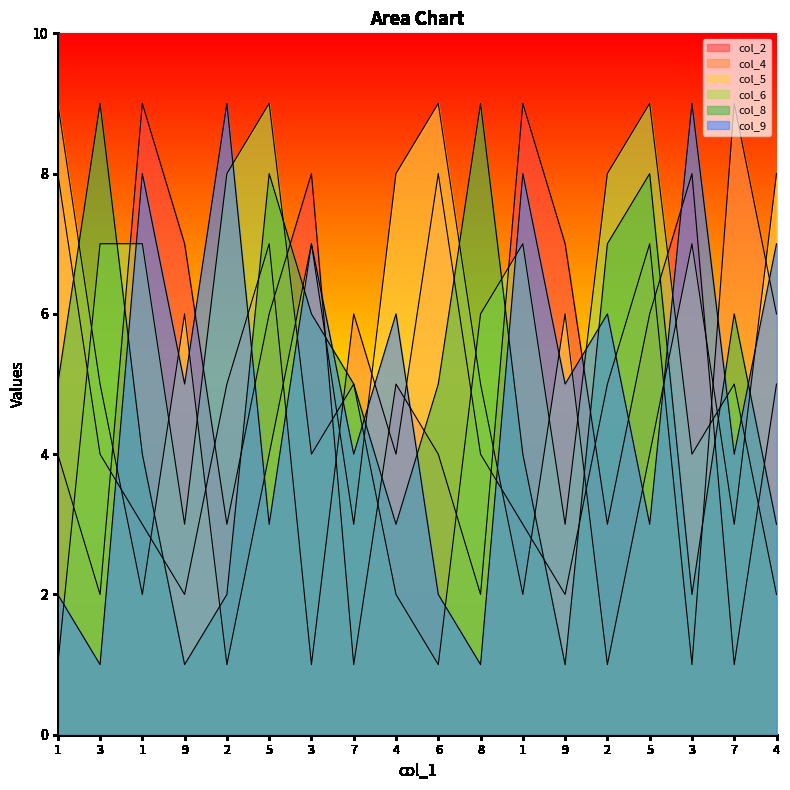

List the labels in order of col_9 value, largest first.

2, 3, 1, 1, 3, 4, 4, 2, 9, 9, 7, 7, 5, 5, 1, 6, 3, 8